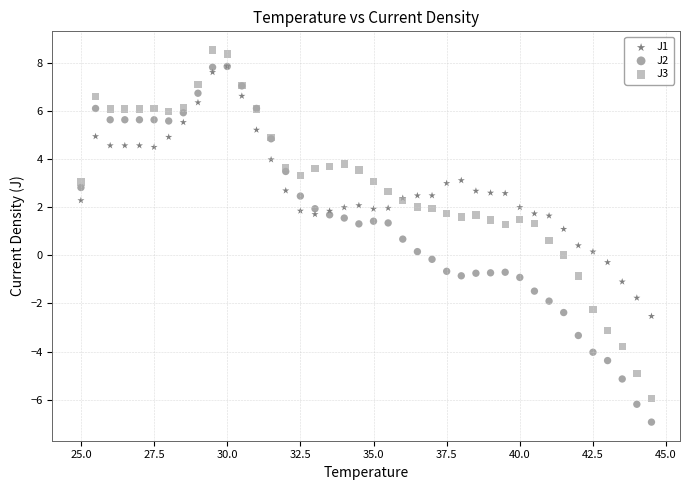

What are all the series names shown in the legend?

J1, J2, J3